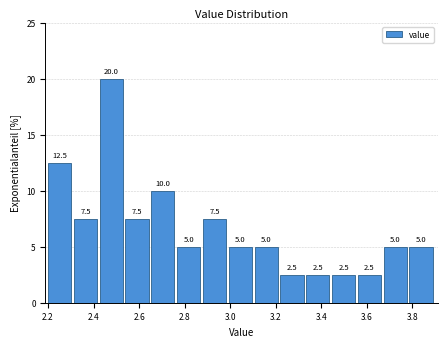

How tall is the bar that spans 2.42 to 2.54 on the x-axis? The bar edges are not printed on the chart, so give them approximately, as read against the axis.

20.0